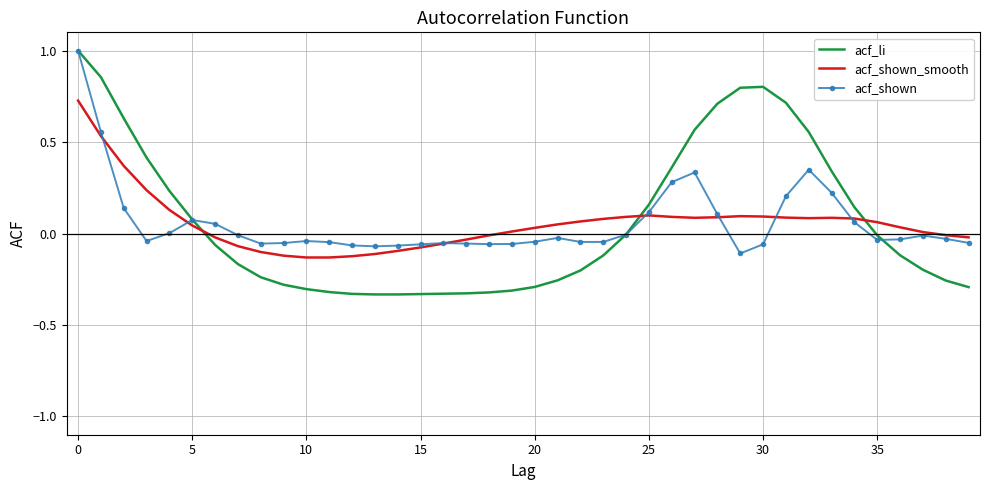

What is the highest value of the acf_li series?

1.0